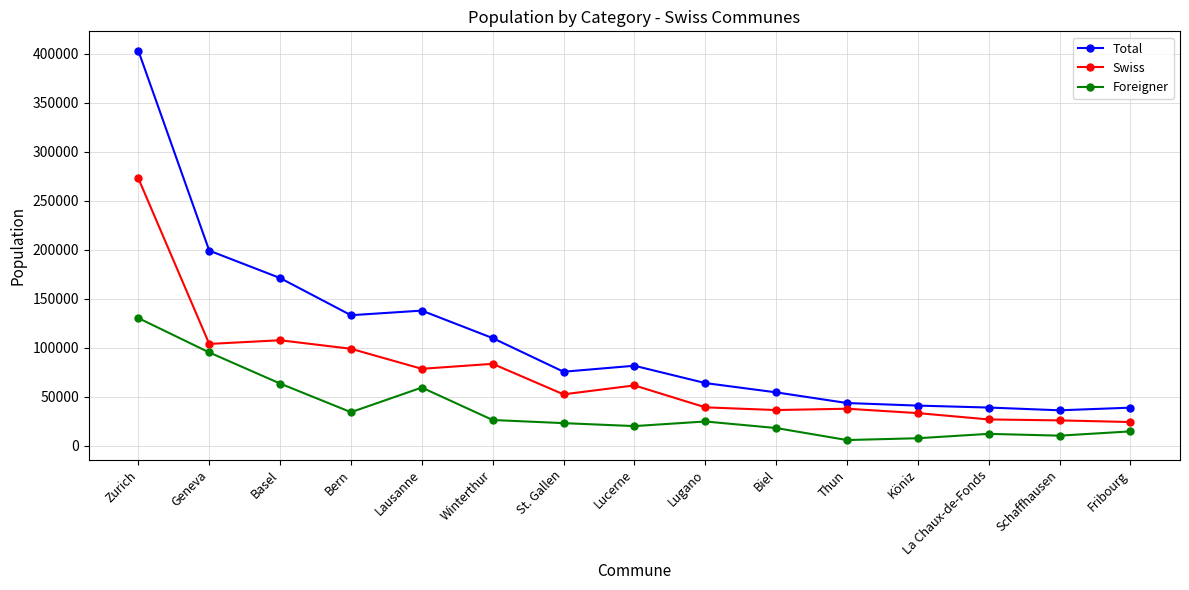

Which series has the largest total across all categories?

Total